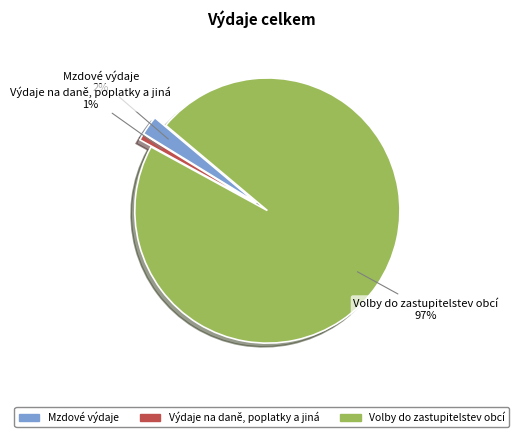

Is it true that Mzdové výdaje is 2% of the pie?

True